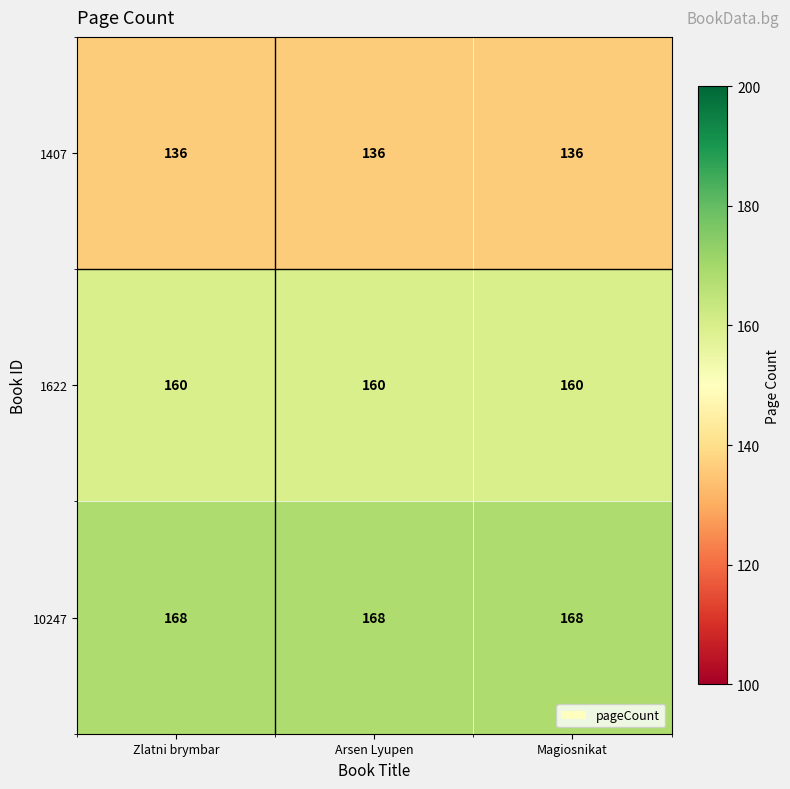

What is the spread (max minus min) of values at Arsen Lyupen?

32